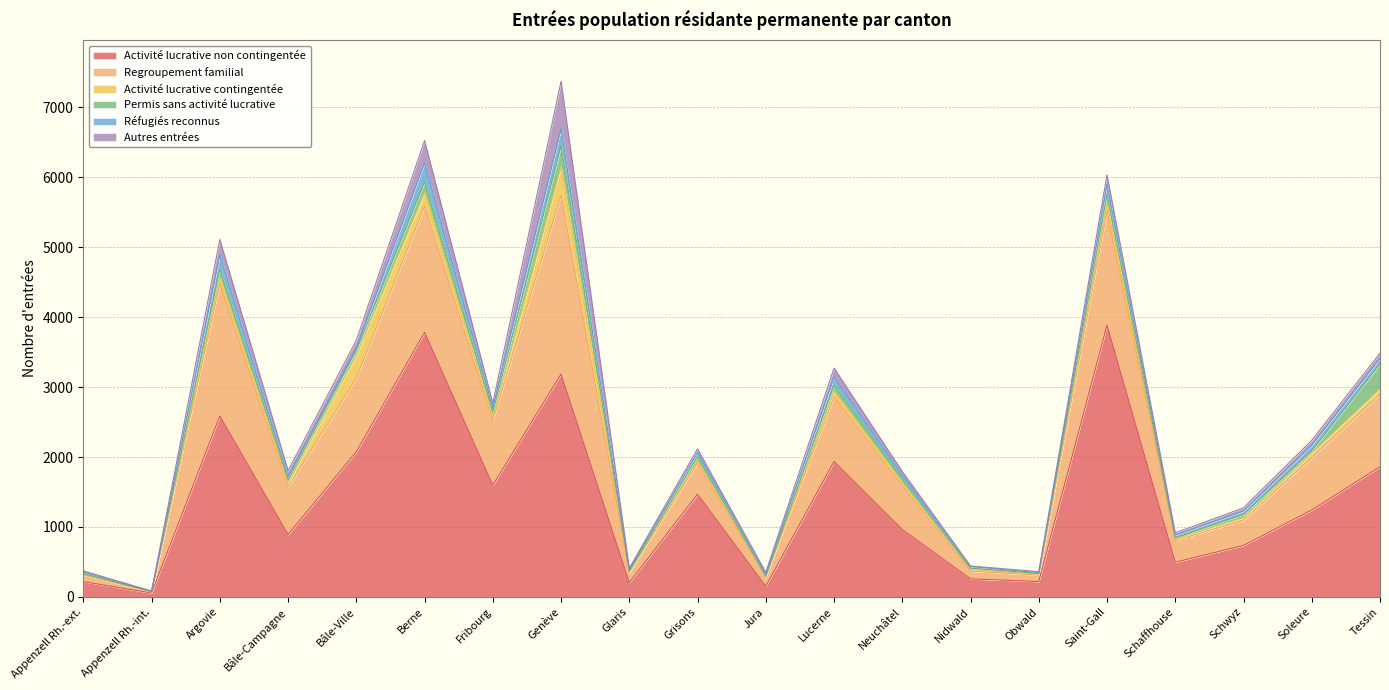

Rank the series at Genève from lowest to highest value.

Réfugiés reconnus, Permis sans activité lucrative, Activité lucrative contingentée, Autres entrées, Regroupement familial, Activité lucrative non contingentée